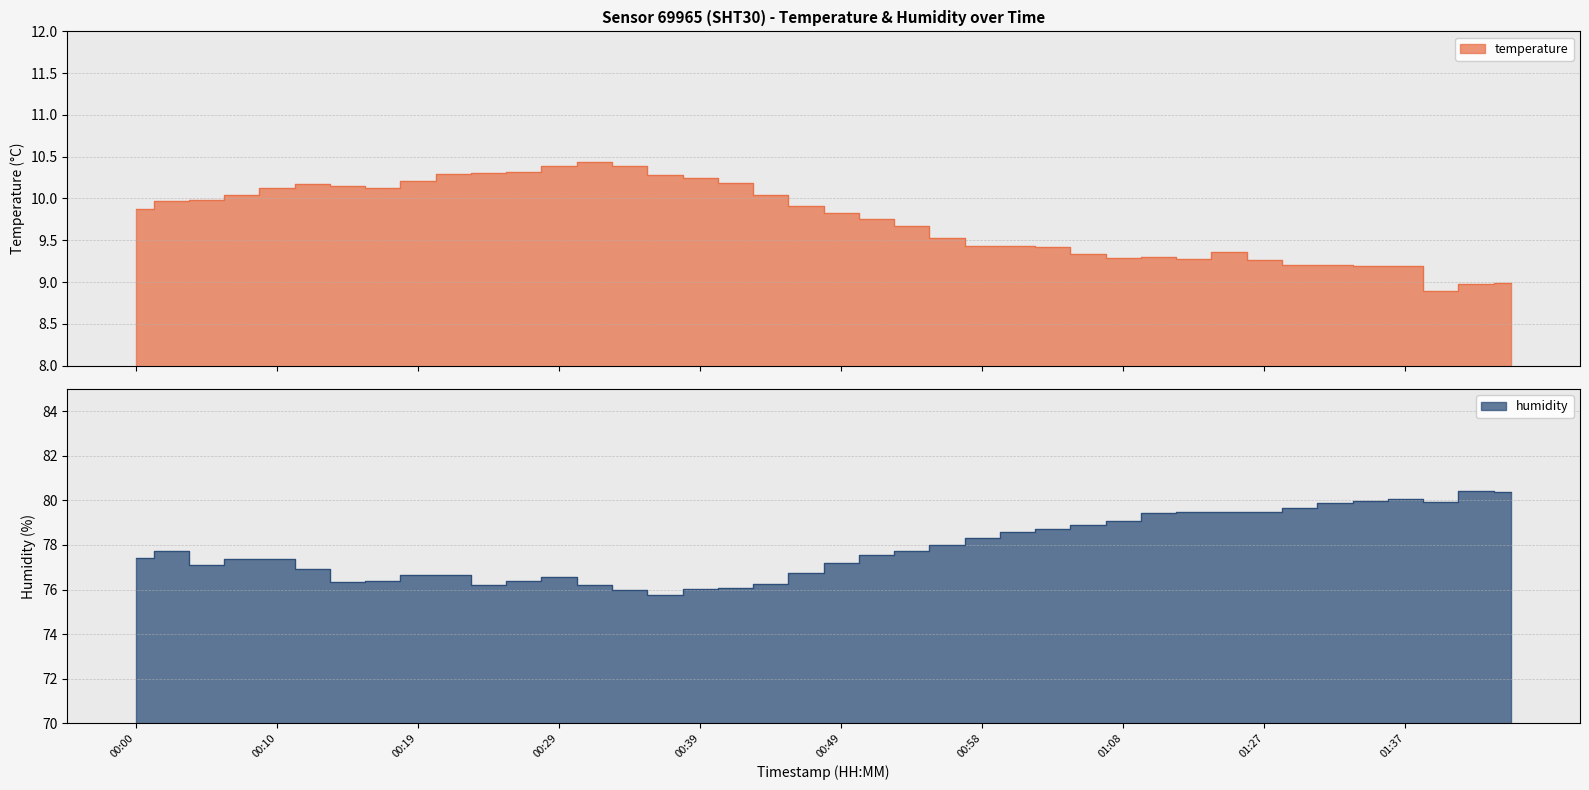

What is the total value across all series at 00:19?

86.9